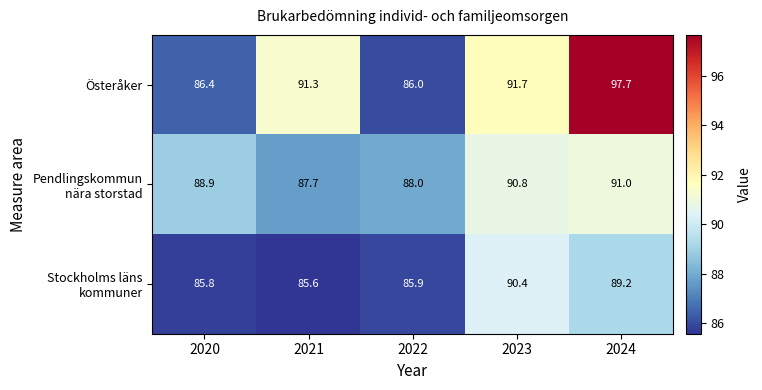

Which category has the lowest value across all series?

2021